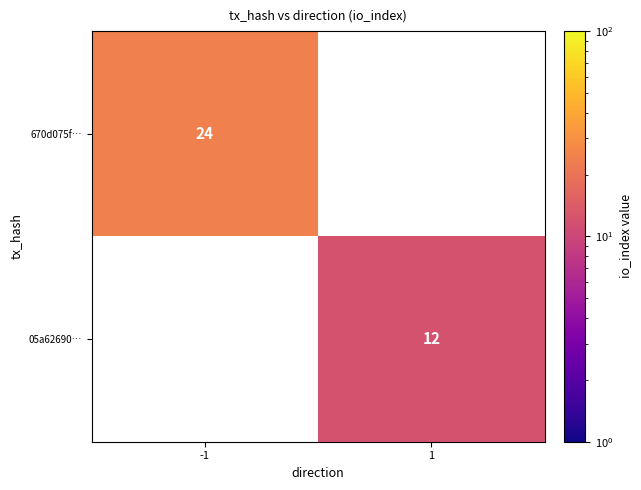

Is it true that 670d075f… equals 31 at -1?

False